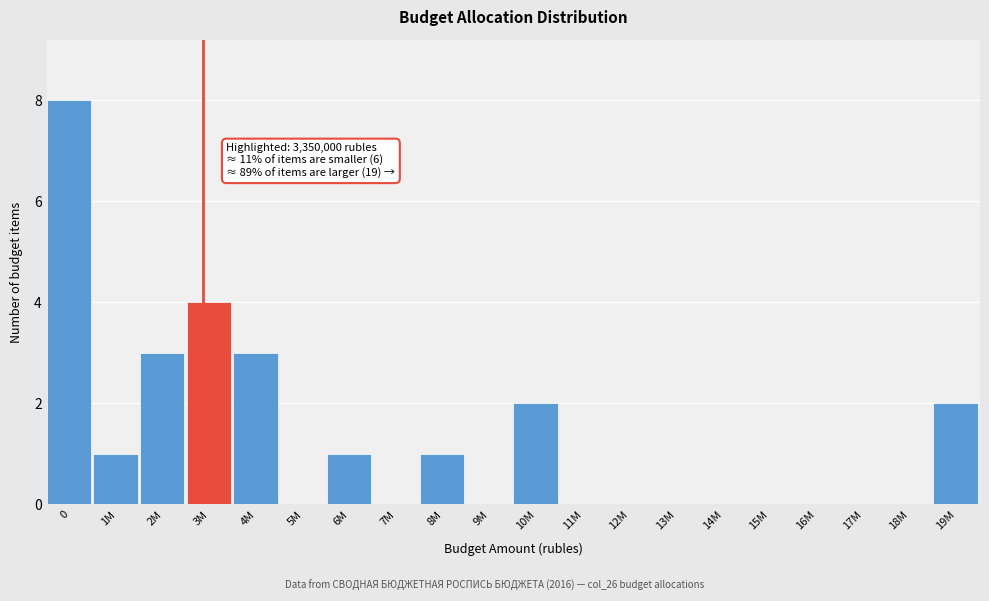

Reading left to right, transcribe all the data shown in this chart.

0=8	1M=1	2M=3	3M=4	4M=3	5M=0	6M=1	7M=0	8M=1	9M=0	10M=2	11M=0	12M=0	13M=0	14M=0	15M=0	16M=0	17M=0	18M=0	19M=2